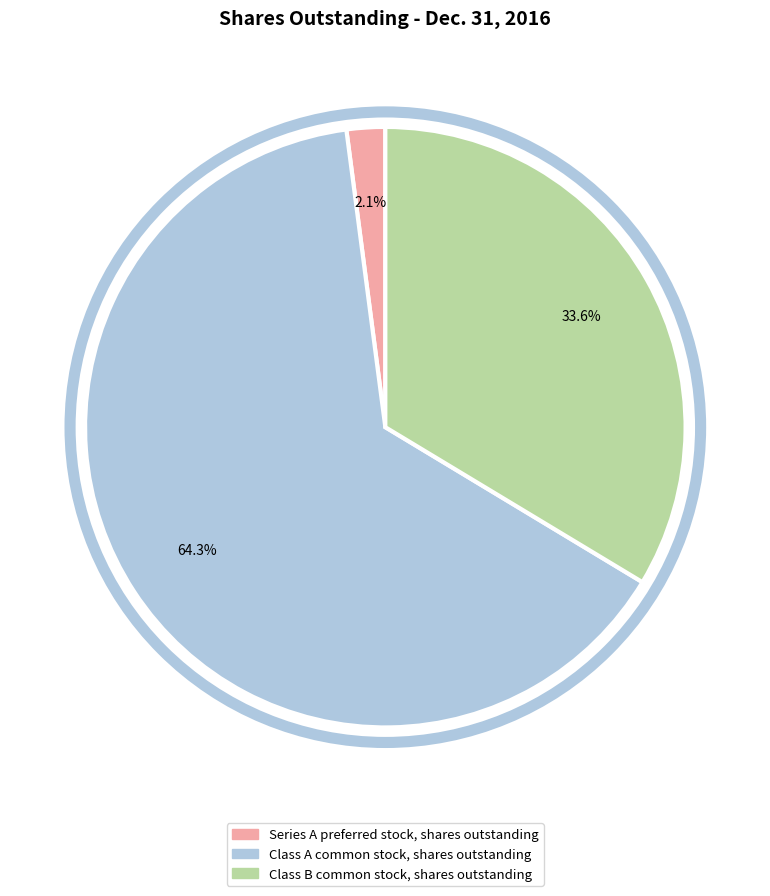

Which has a higher value, Class B common stock, shares outstanding or Class A common stock, shares outstanding?

Class A common stock, shares outstanding